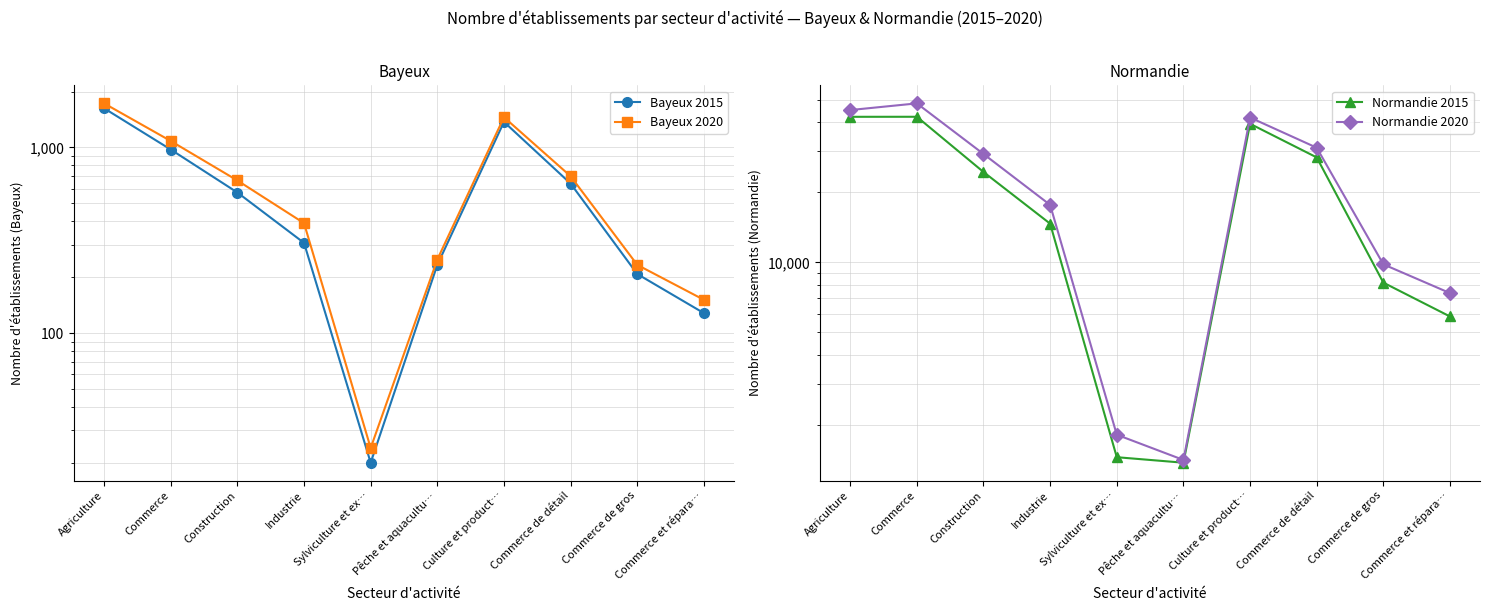

How many interior local valleys does the Bayeux 2020 series have?

1